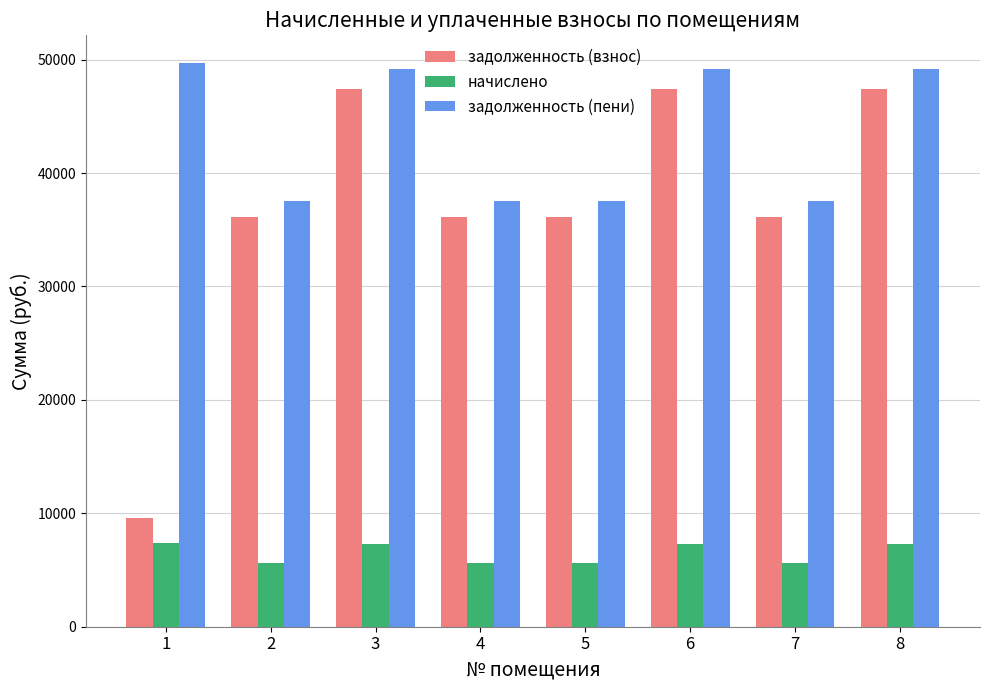

Which series has the largest total across all categories?

задолженность (пени)